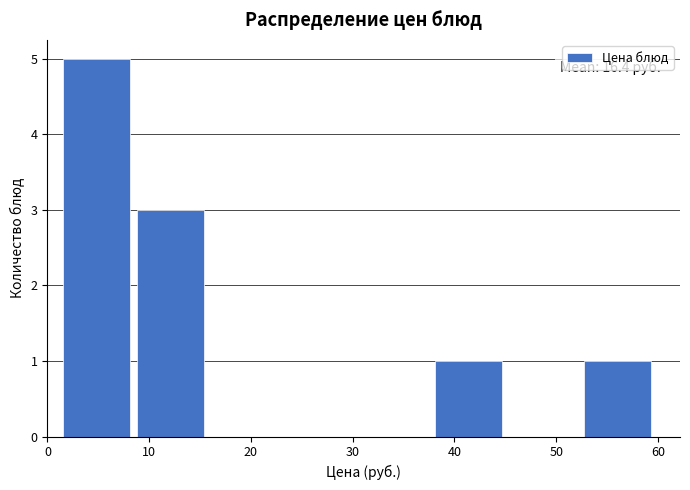

Over which range of the x-axis is the bar tallest?

2 to 9